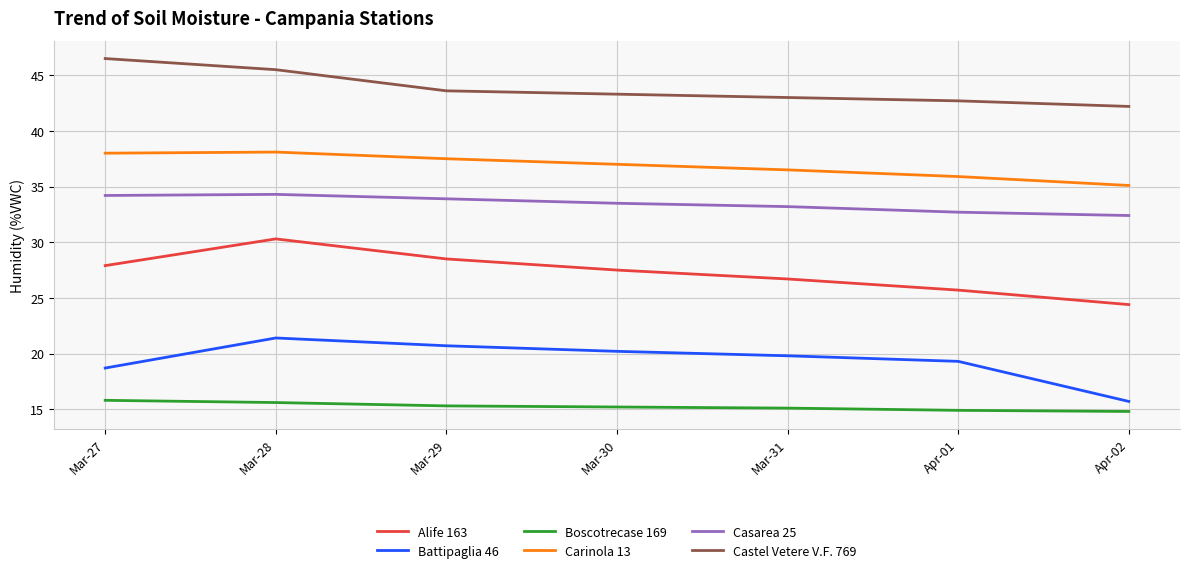

Rank the categories by Castel Vetere V.F. 769 value from lowest to highest.

Apr-02, Apr-01, Mar-31, Mar-30, Mar-29, Mar-28, Mar-27